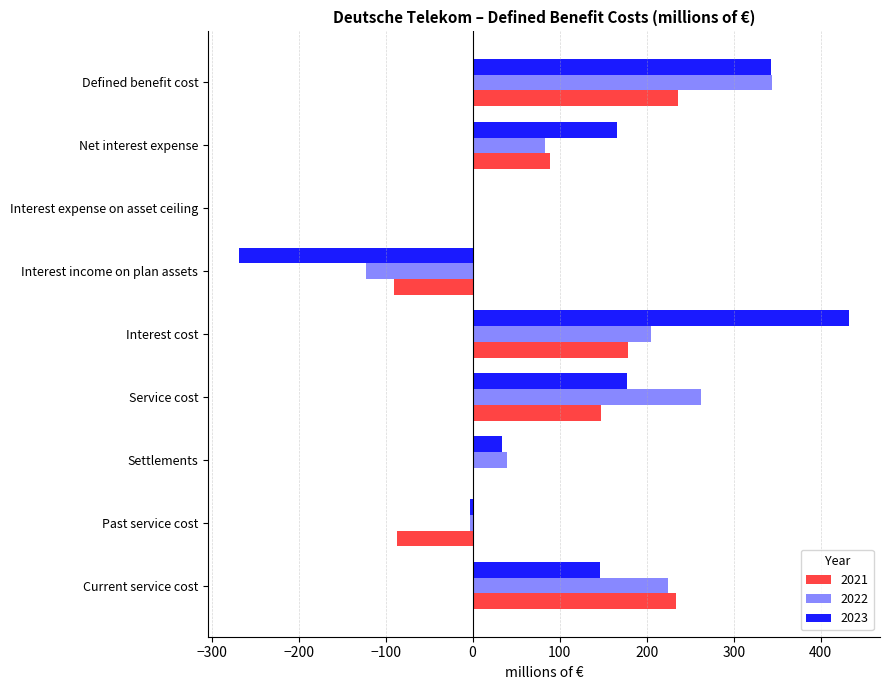

Is the value of 2022 at Past service cost greater than the value of 2023 at Net interest expense?

No